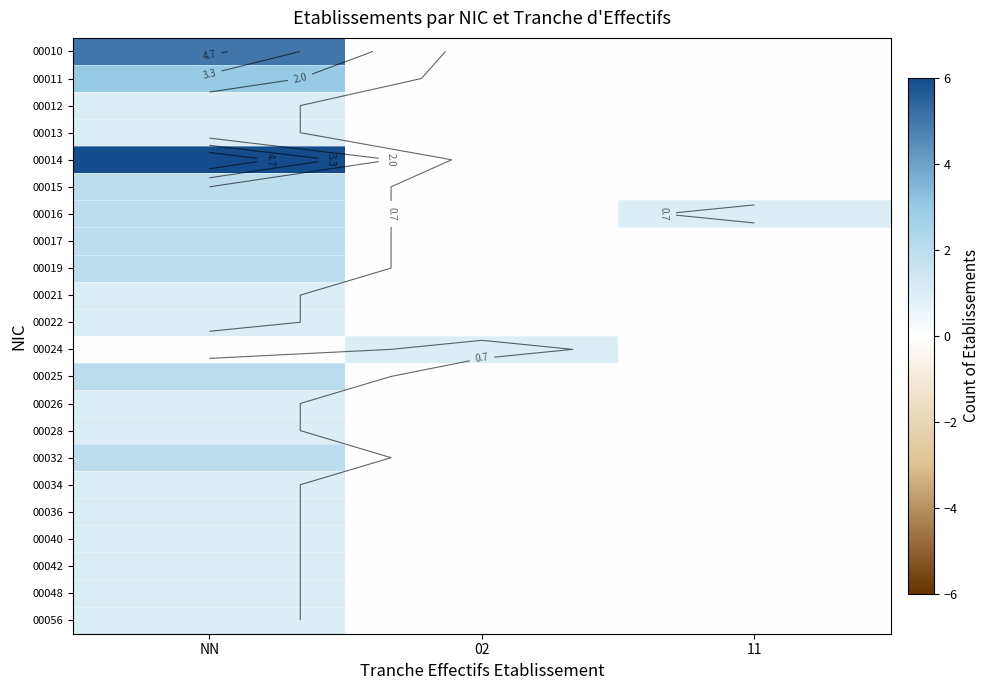

The value of 00025 at 11 is 0. True or false?

True